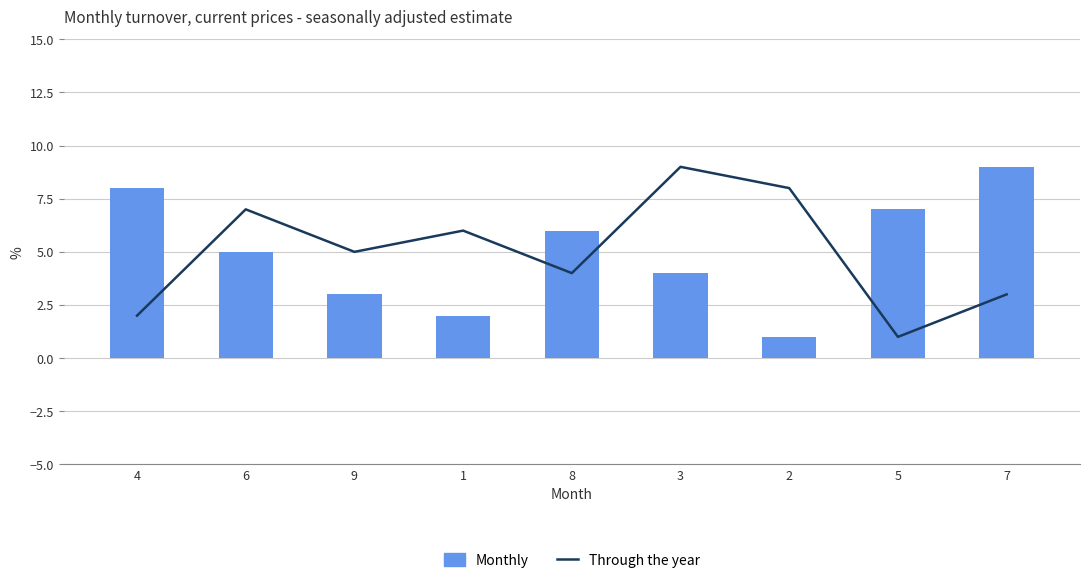

True or false: Monthly has a value of 6 at 8.

True